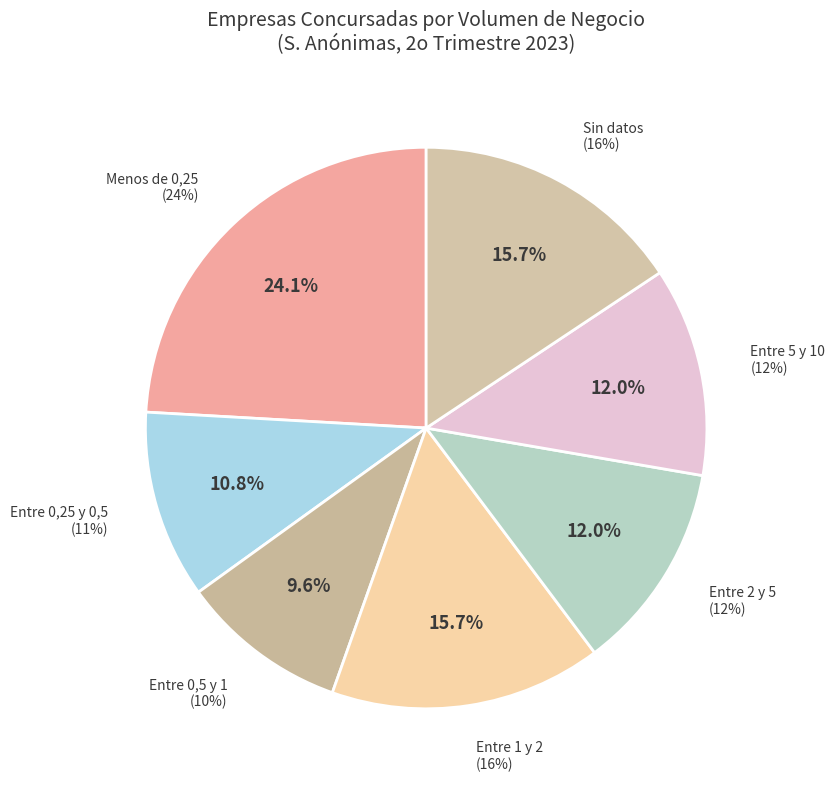

Which has a higher value, Sin datos or Entre 1 y 2?

Sin datos